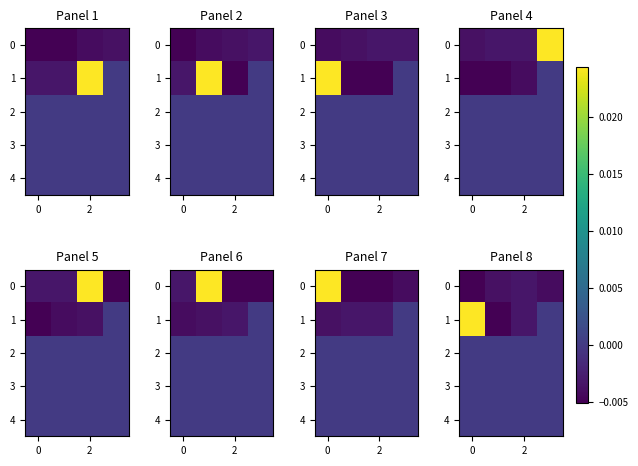

Count the number of categories in the chart.

4